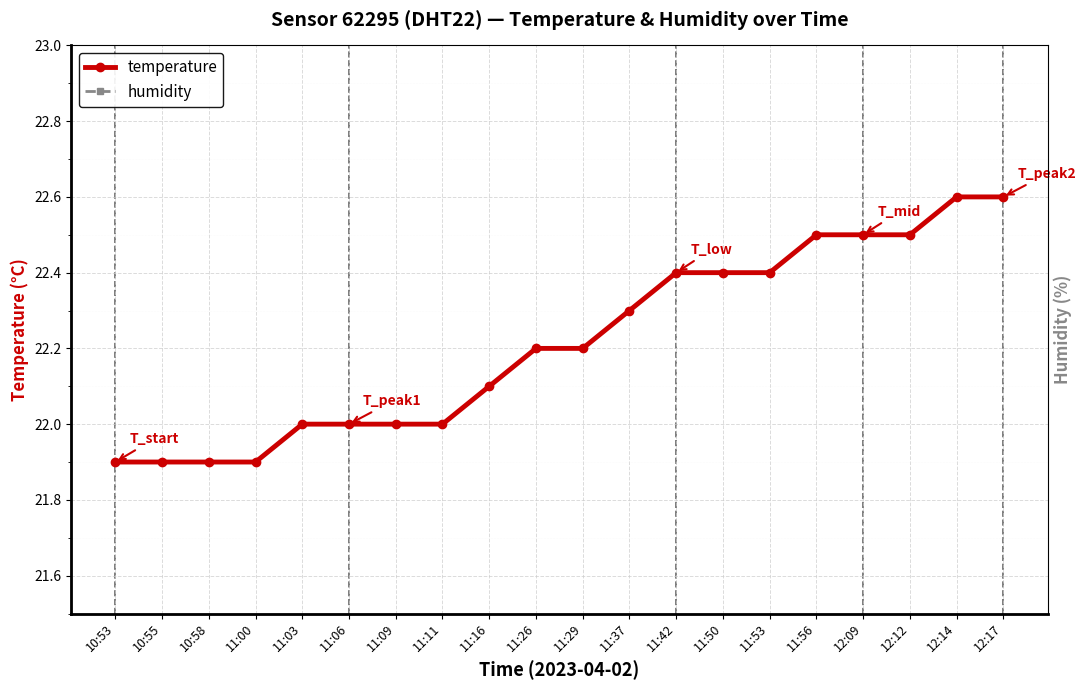

What is the label of the 4th point from the right?

12:09